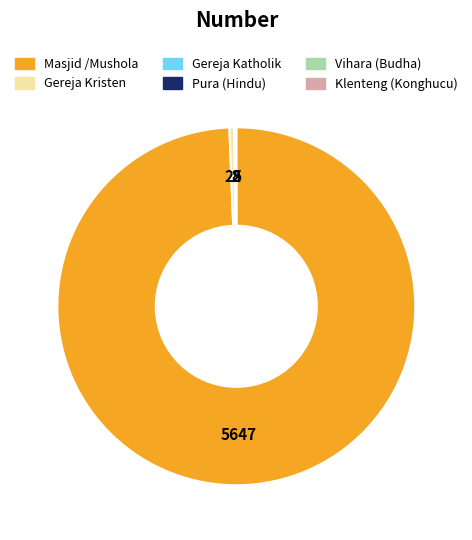

Is there a majority slice in this chart?

Yes